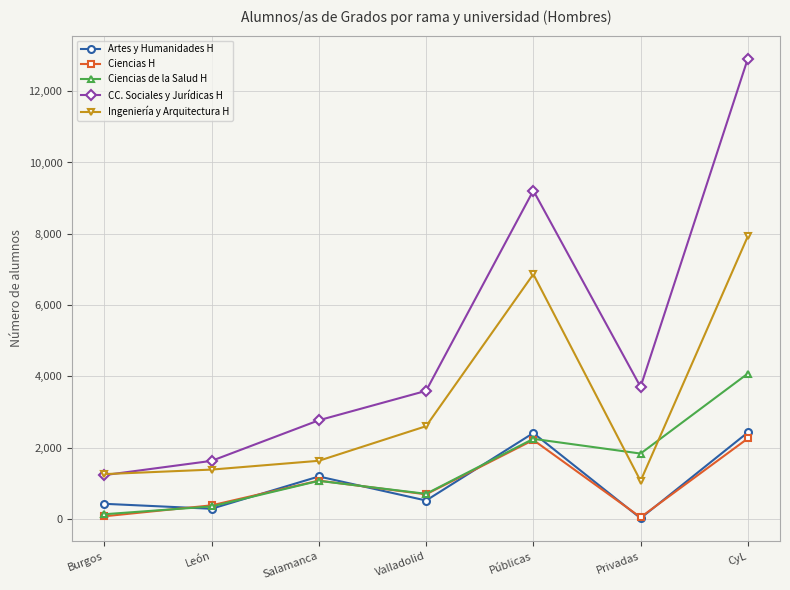

True or false: CC. Sociales y Jurídicas H and Artes y Humanidades H cross at least once.

False